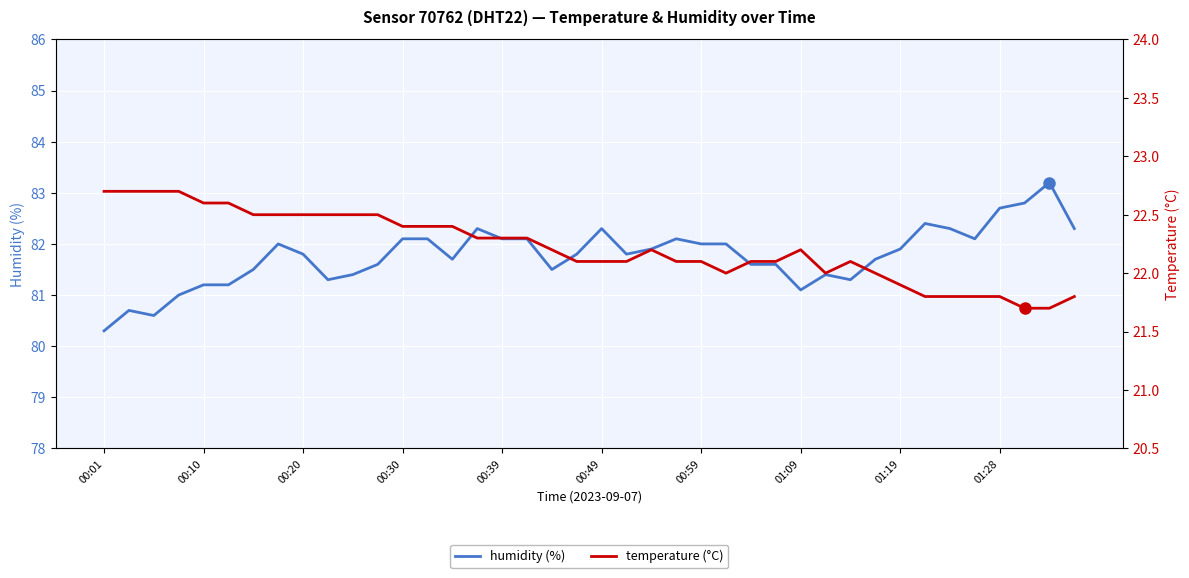

Rank the categories by temperature value from lowest to highest.

37, 38, 33, 34, 35, 36, 39, 32, 25, 29, 31, 19, 20, 21, 23, 24, 26, 27, 30, 18, 22, 28, 15, 16, 17, 12, 13, 14, 00:59, 01:09, 01:19, 01:28, 10, 11, 00:39, 00:49, 00:01, 00:10, 00:20, 00:30